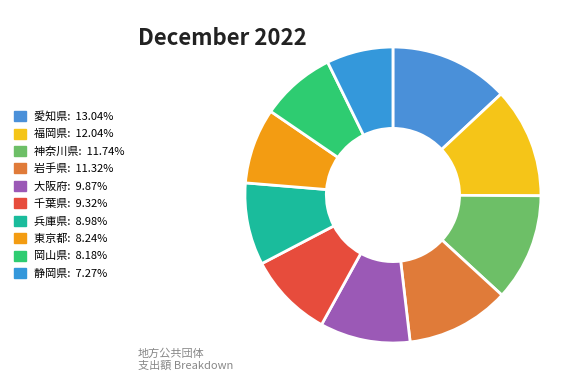

Does 東京都 account for over 50% of the chart?

No